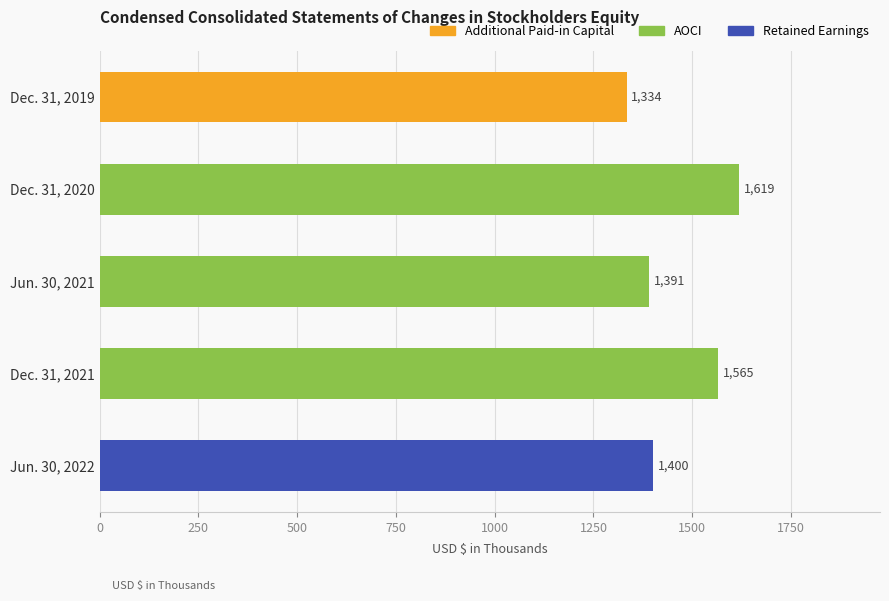

Are the bars grouped side by side (vs. stacked)?

No